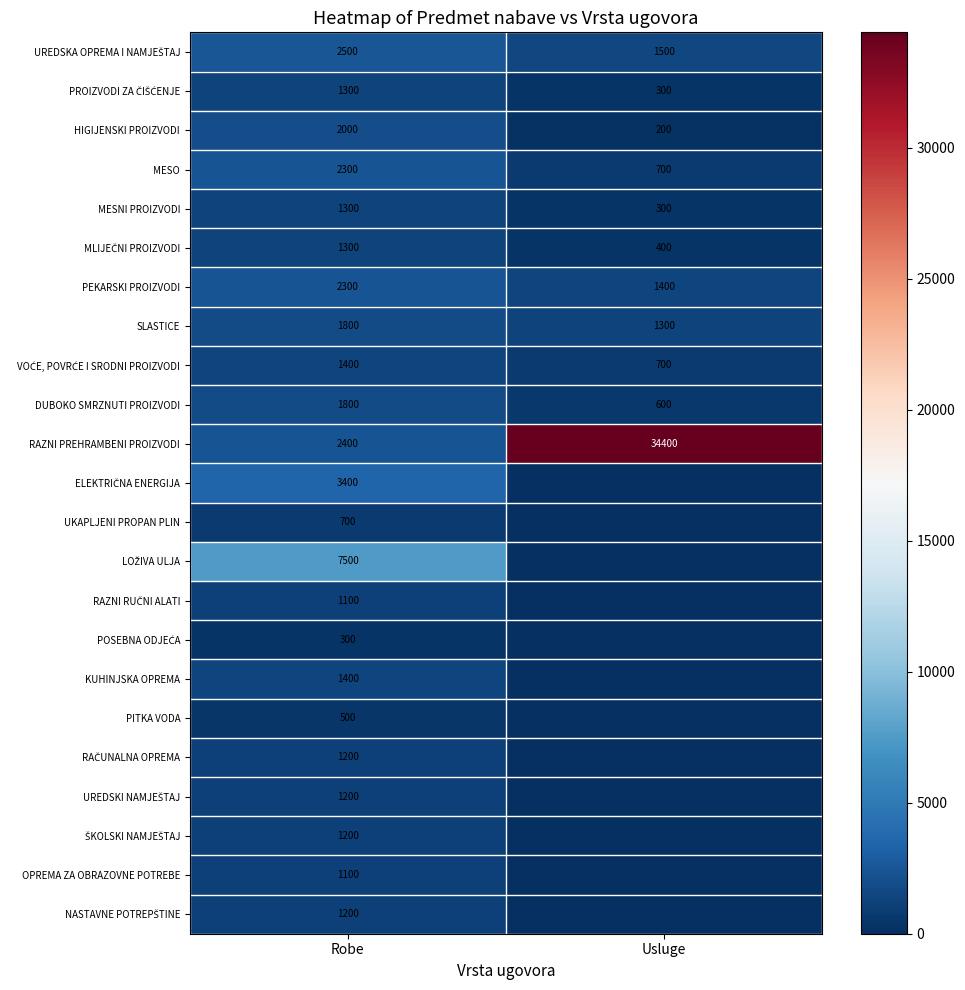

What is the difference between the maximum and minimum values in the HIGIJENSKI PROIZVODI series?

1800